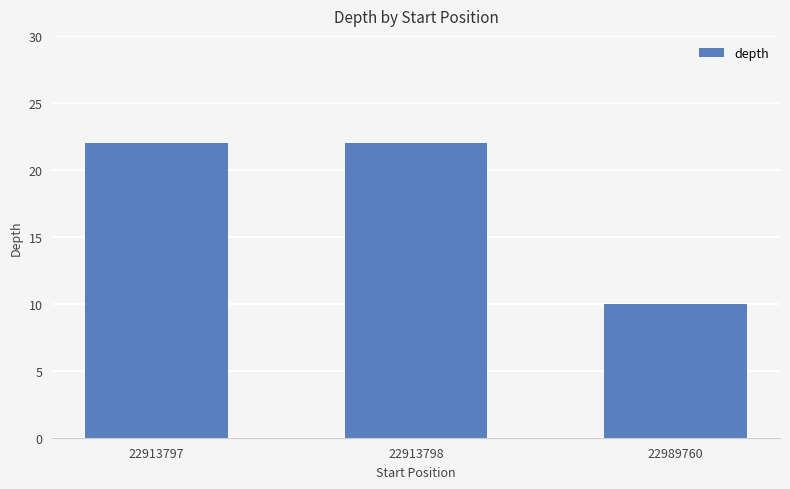

What is the ratio of the value at 22913797 to the value at 22913798?

1.0